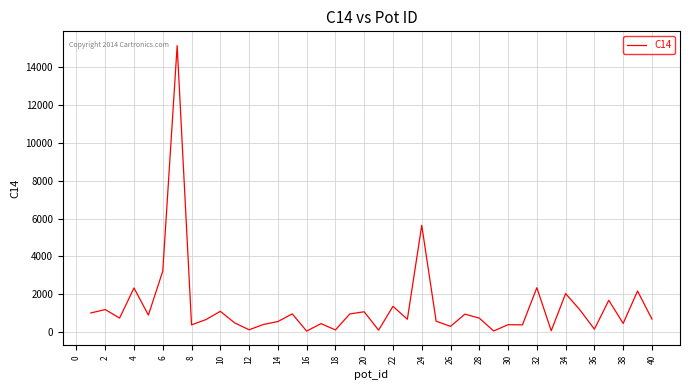

What is the maximum value shown in the chart?

15131.3